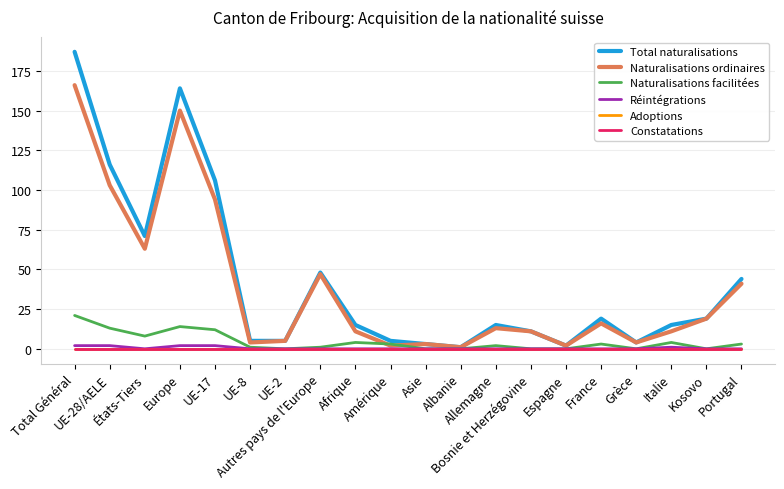

Is it true that Total naturalisations equals 22 at Allemagne?

False